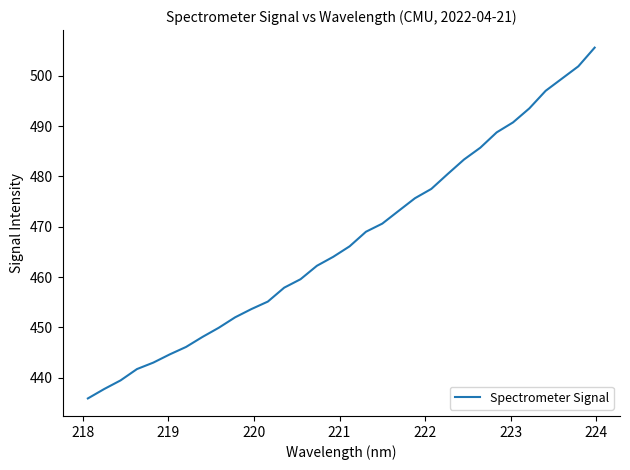

What is the difference between the maximum and minimum values?

69.7